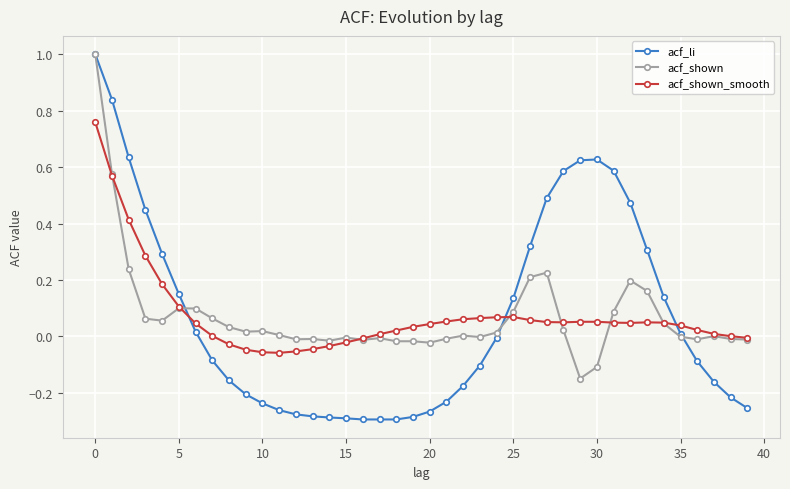

Which series has the widest spread of values?

acf_li